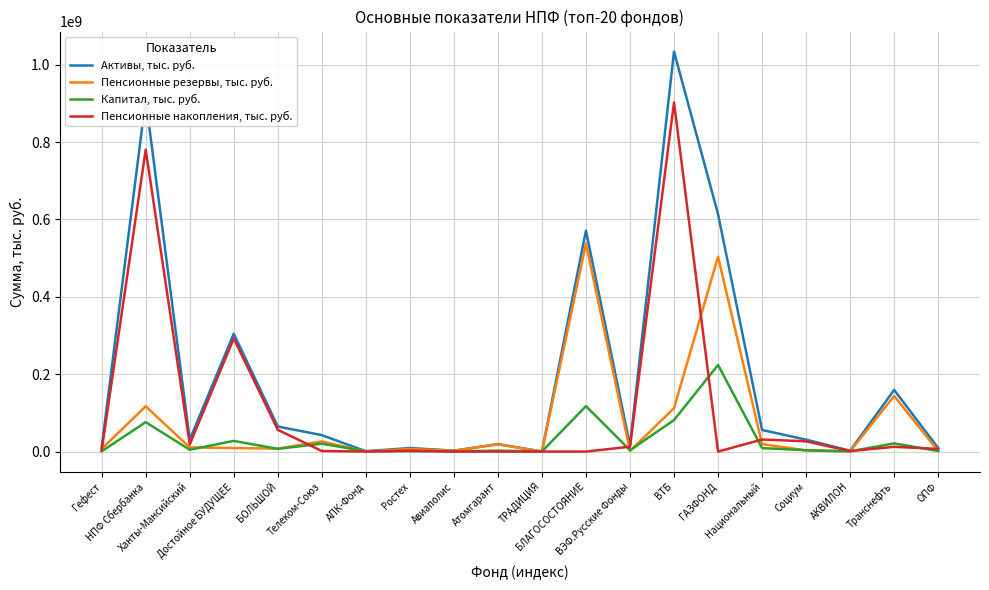

What is the highest value of the Активы, тыс. руб. series?

1033787465.0